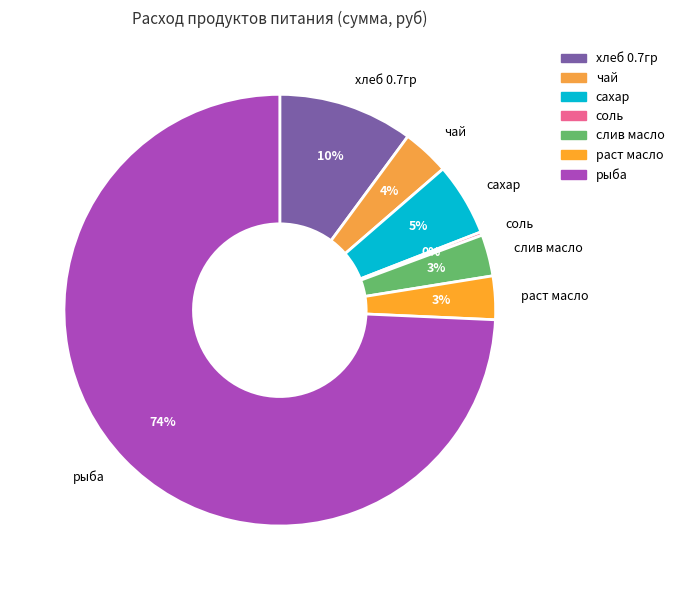

True or false: хлеб 0.7гр accounts for 5% of the total.

False